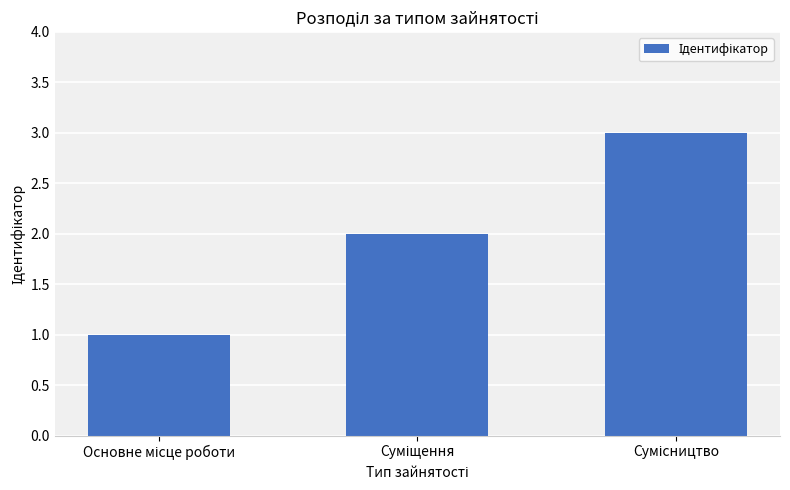

What is the sum of all values?

6